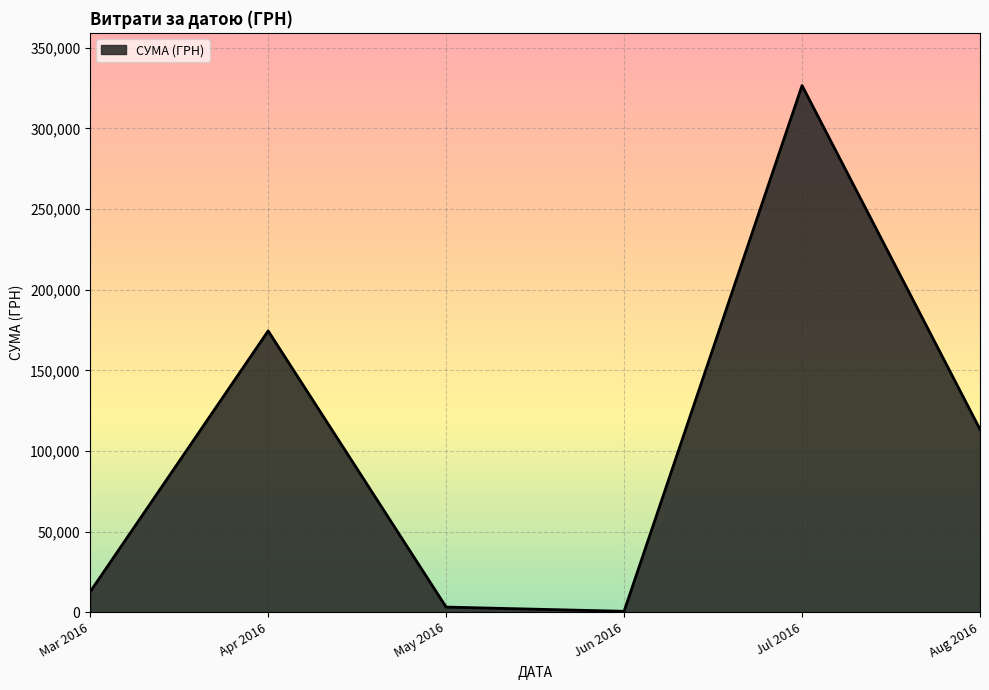

What is the difference between the maximum and minimum values?

325972.3